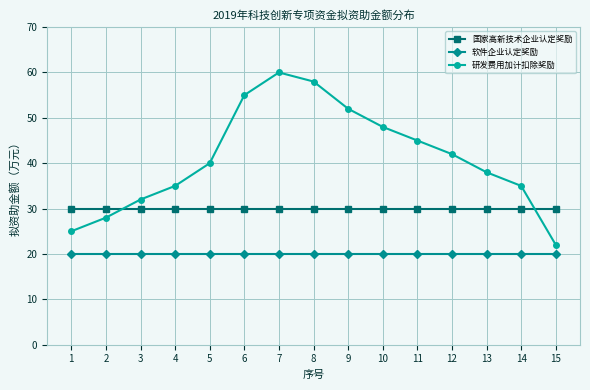

Is this an area chart (filled region under the line)?

No